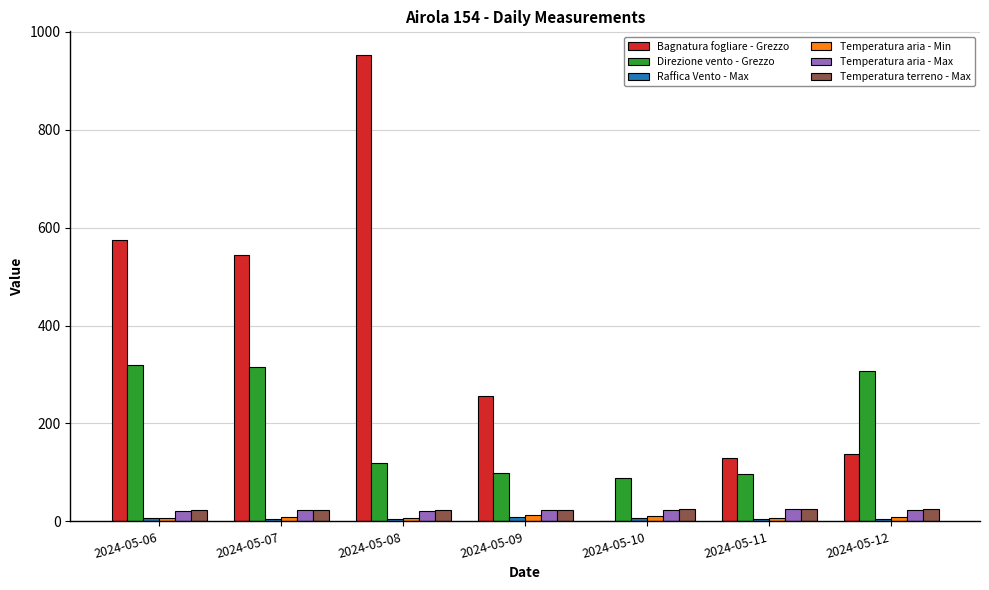

Which series changed the most between 2024-05-09 and 2024-05-10?

Bagnatura fogliare - Grezzo